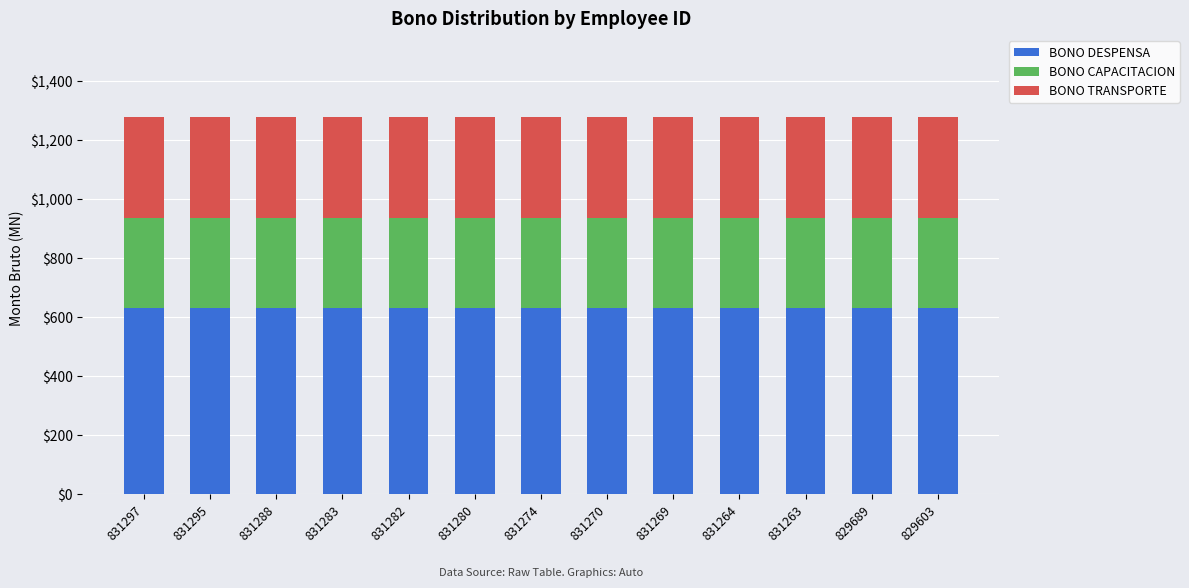

What is the lowest value of the BONO DESPENSA series?

630.0